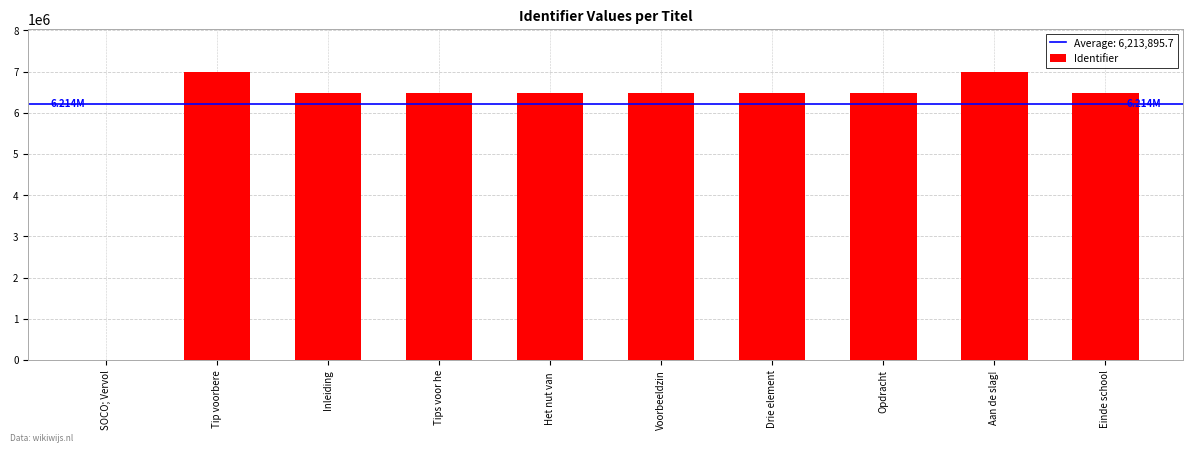

The value at Tips voor he is 3719271. True or false?

False